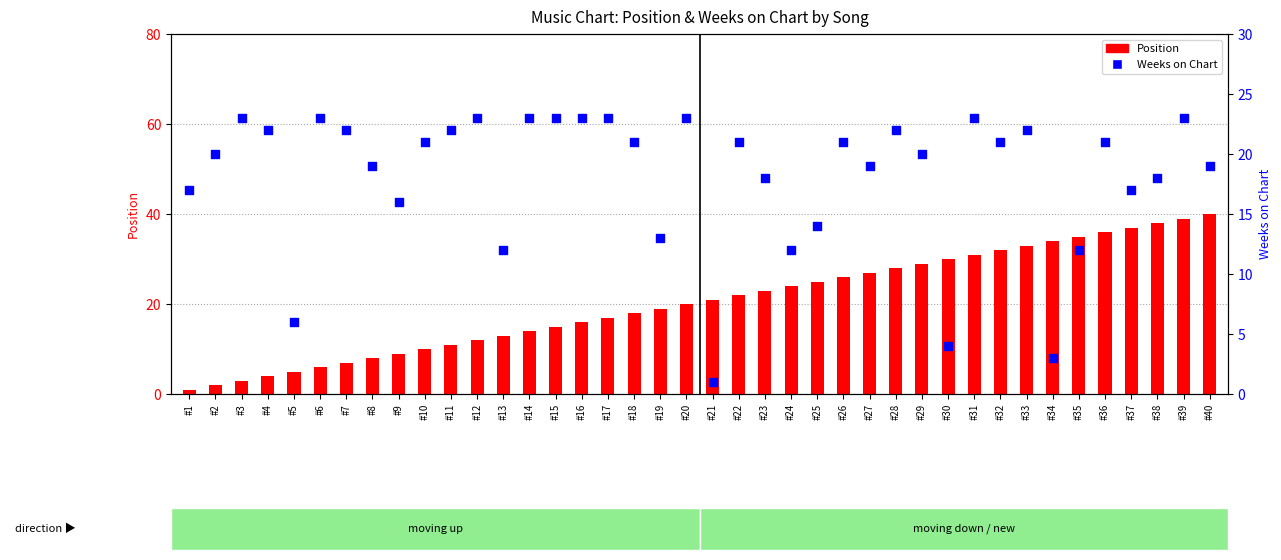

Which series has the largest Y range (max minus min)?

Position